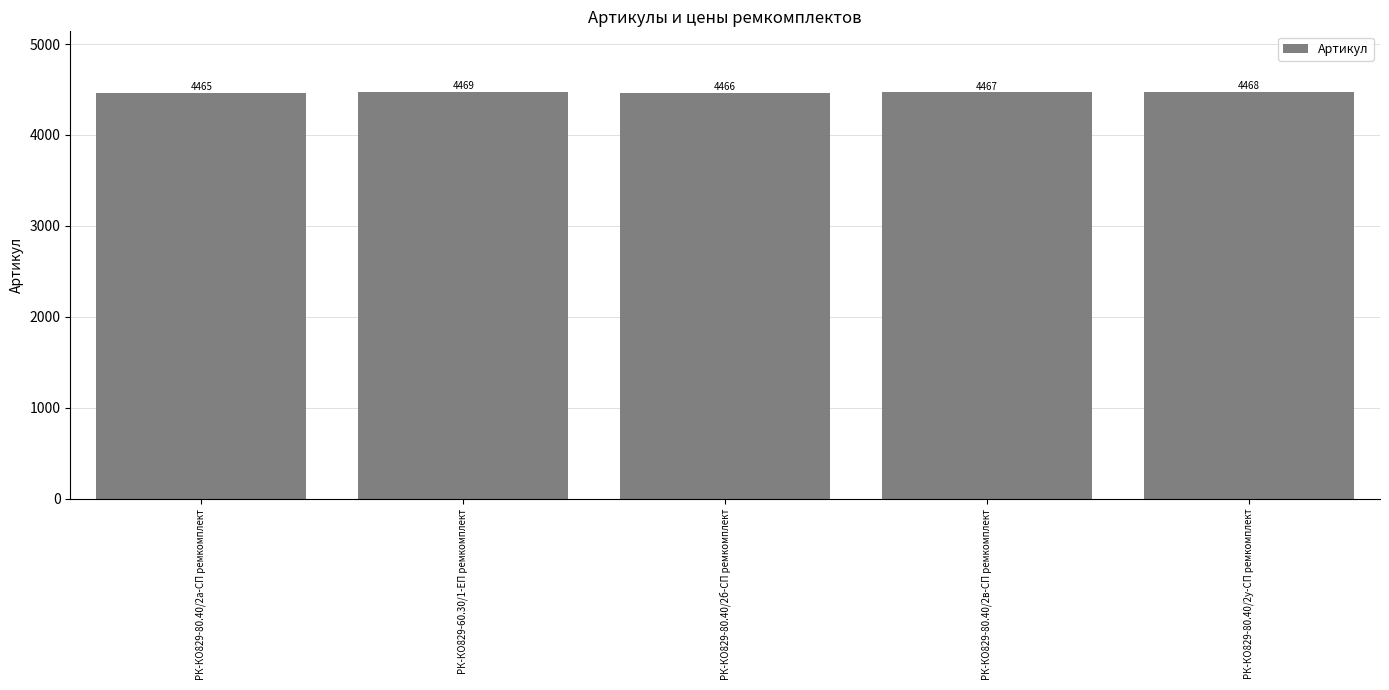

Where does the data first go above 4467?

РК-КО829-60.30/1-ЕП ремкомплект